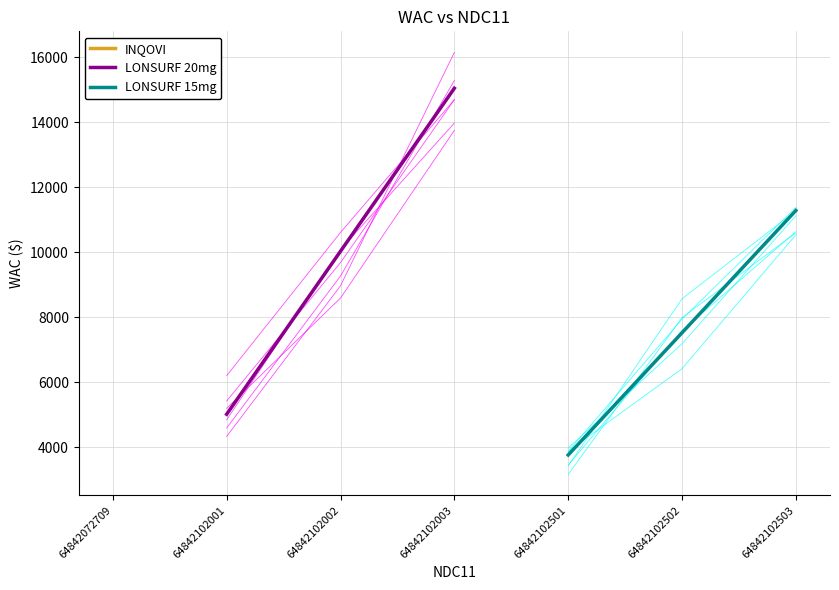

List the labels in order of LONSURF 20mg value, smallest first.

64842102001, 64842102002, 64842102003